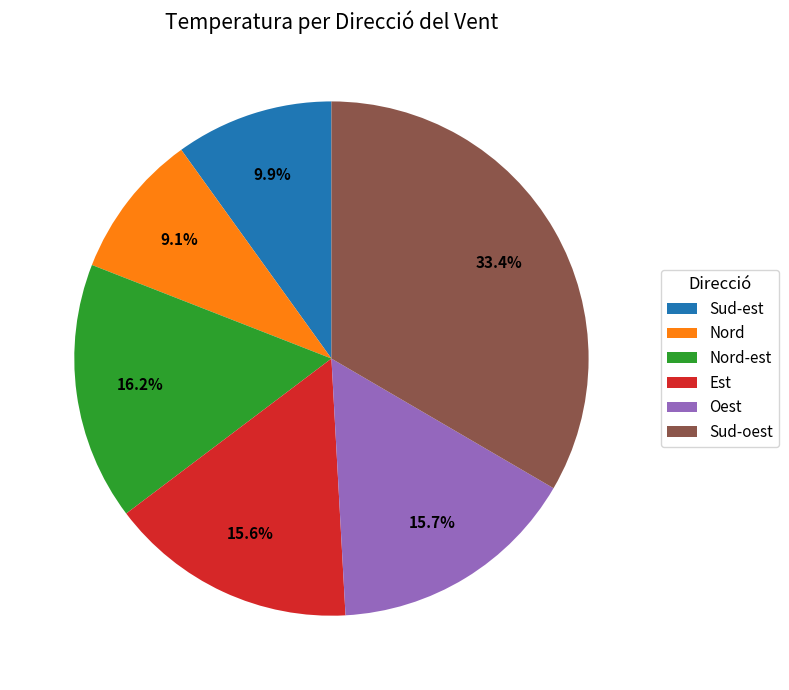

Count the number of slices in the pie.

6